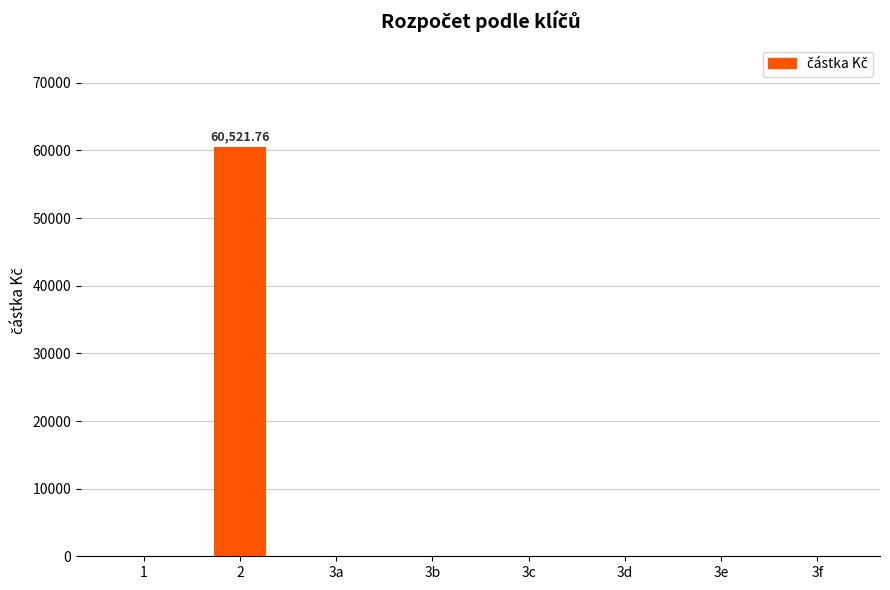

What is the sum of all values?

60521.8